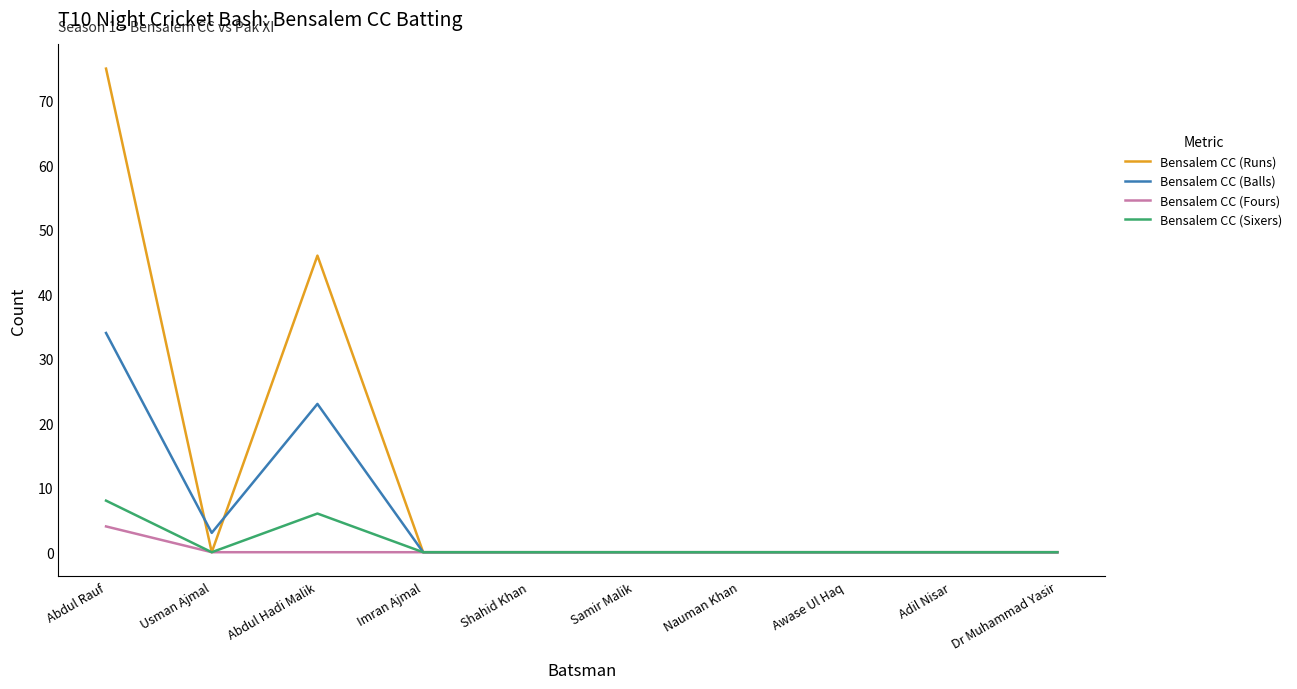

What position from the left is Shahid Khan?

5